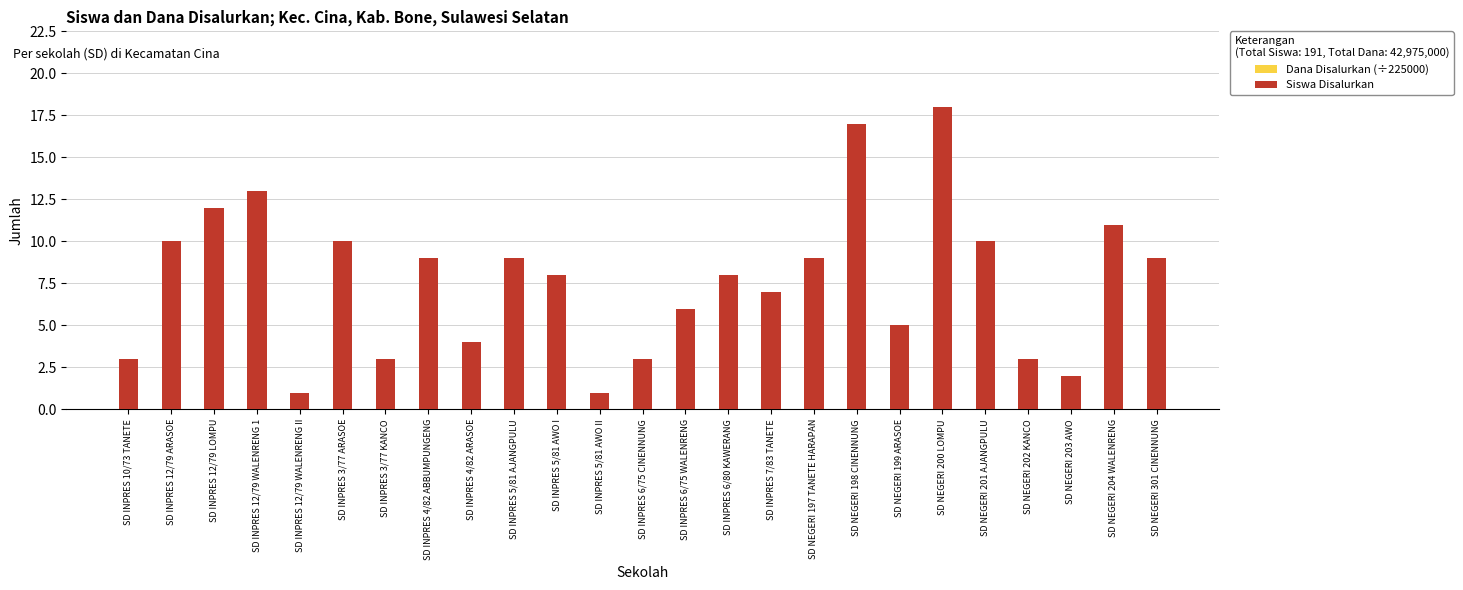

The value of Dana Disalurkan (÷225000) at SD NEGERI 197 TANETE HARAPAN is 12. True or false?

False